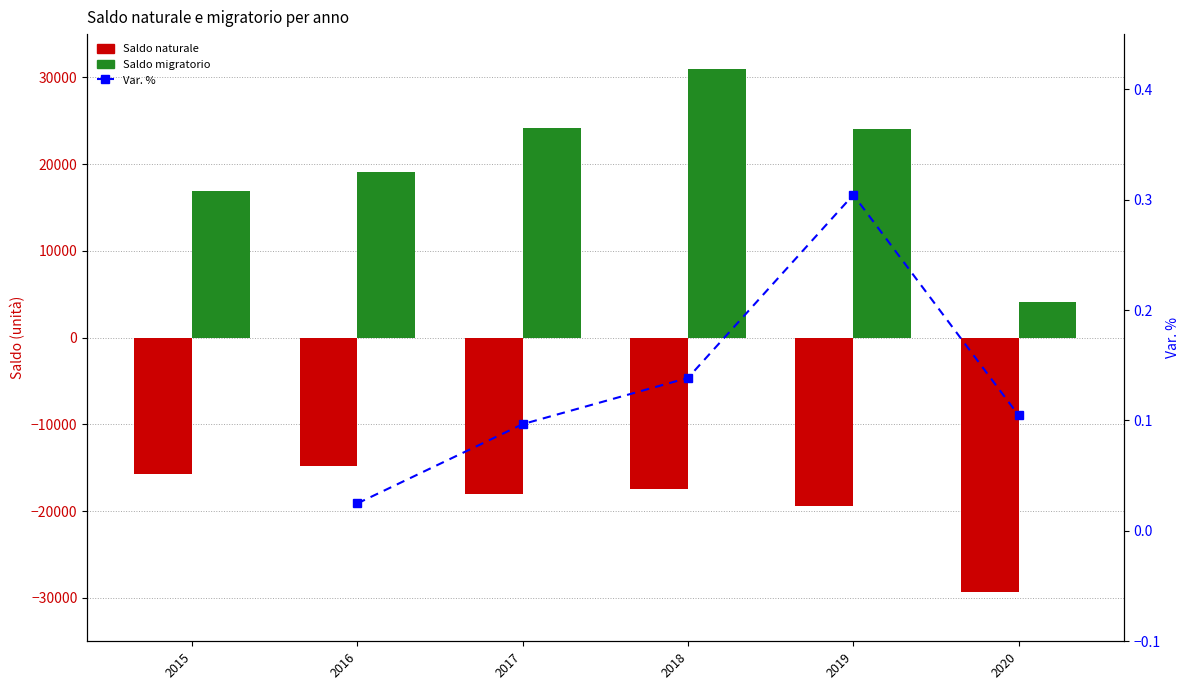

Between 2015 and 2019, which series saw the biggest shift?

Saldo migratorio